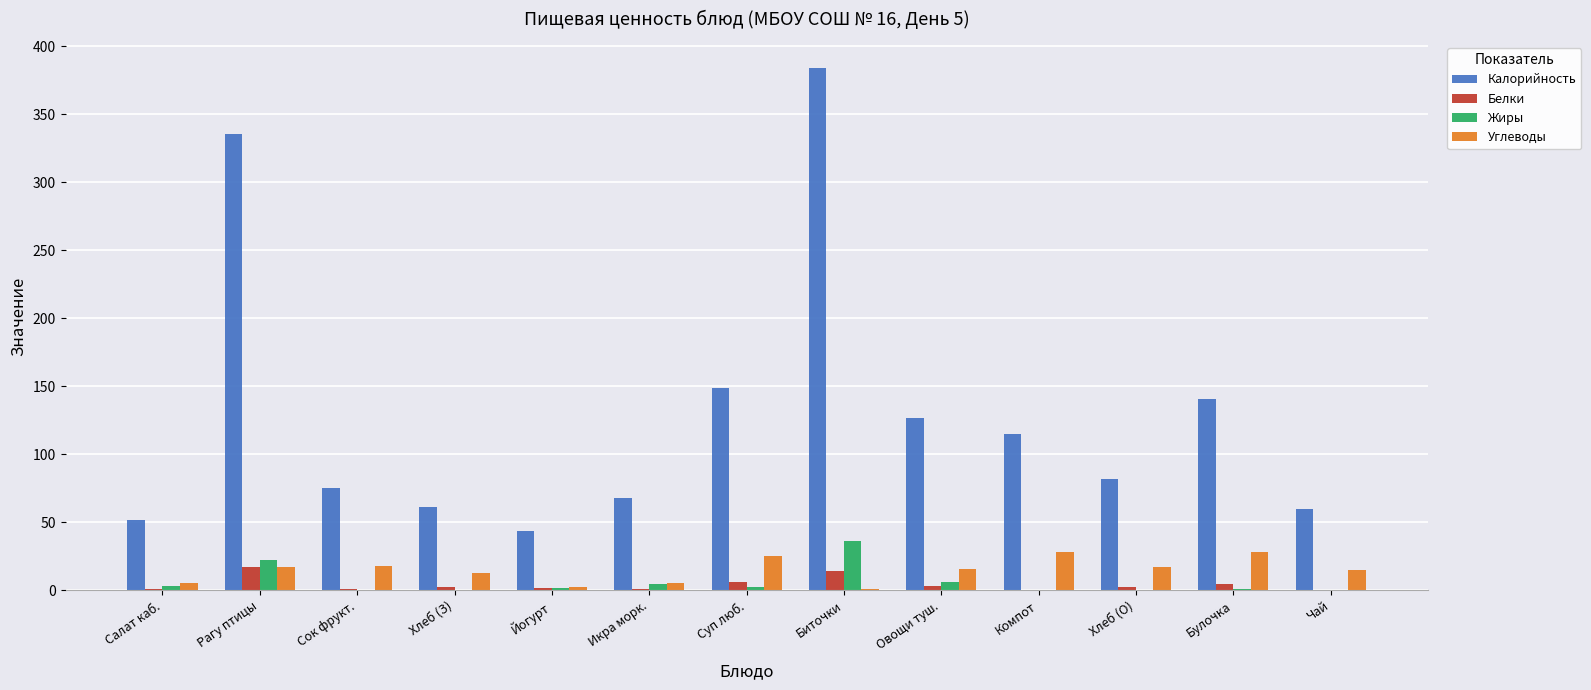

The Углеводы series shows 25.3 at Суп люб.. True or false?

True